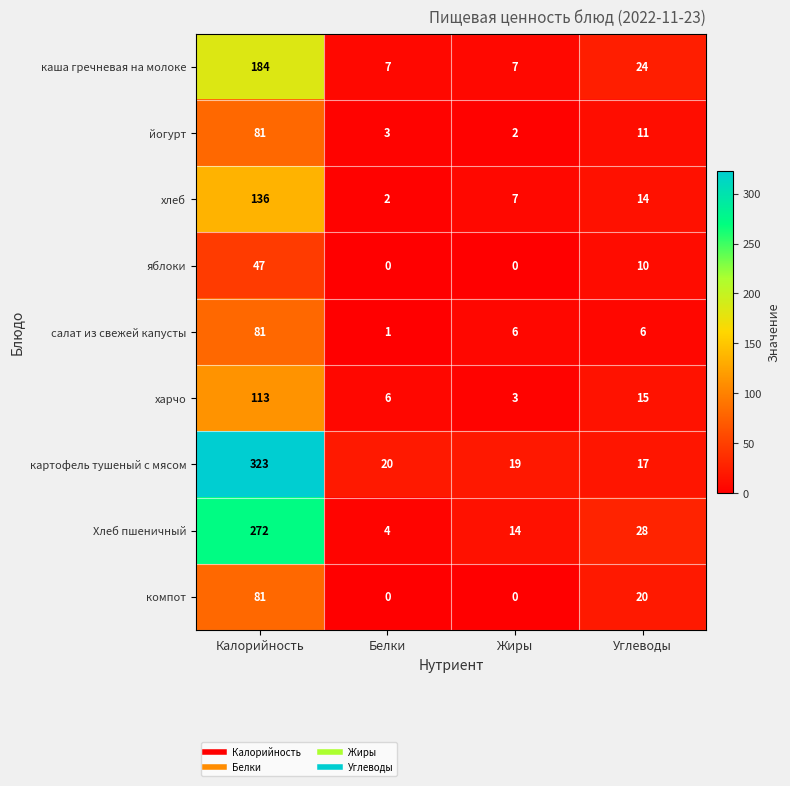

The value of Хлеб пшеничный at Углеводы is 39. True or false?

False